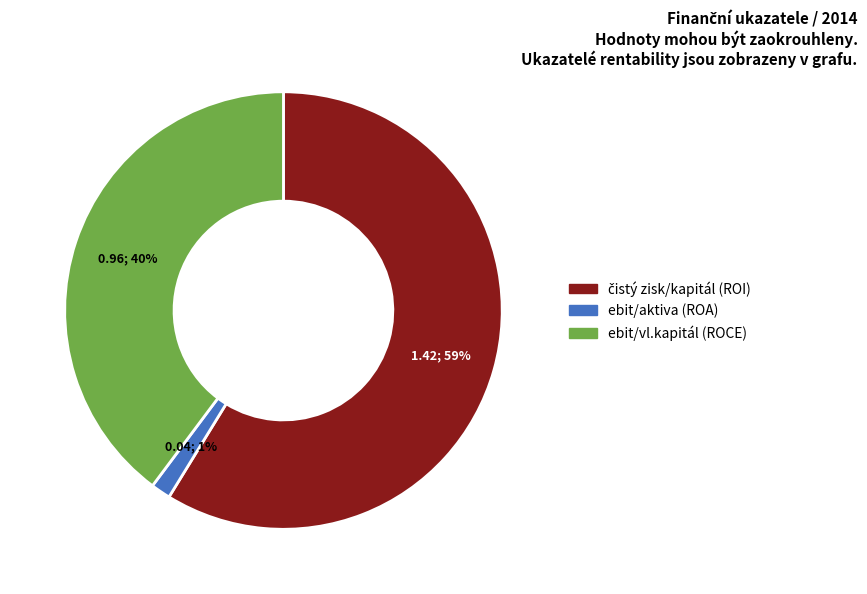

To the nearest percent, what is the average slice percentage?

33%